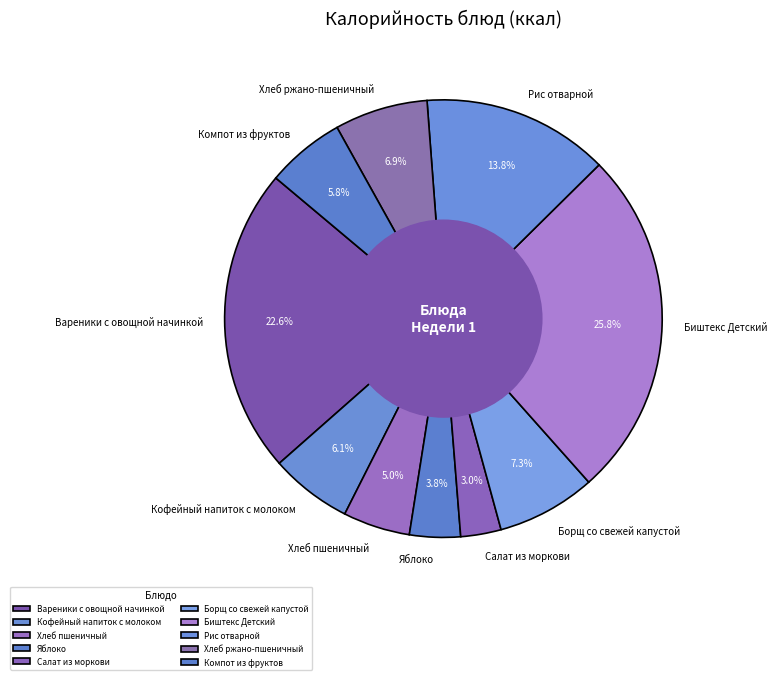

True or false: Хлеб ржано-пшеничный accounts for 7% of the total.

True